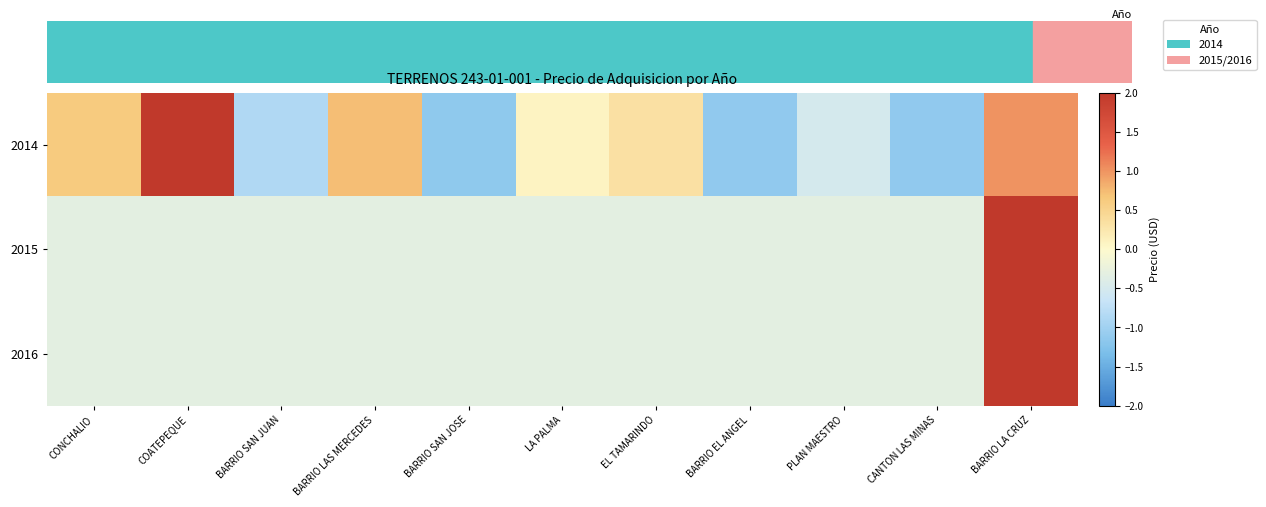

Reading left to right, extract all data points from this chart.

2014: CONCHALIO=0.6	COATEPEQUE=2.0	BARRIO SAN JUAN=-0.9	BARRIO LAS MERCEDES=0.7	BARRIO SAN JOSE=-1.2	LA PALMA=0.1	EL TAMARINDO=0.3	BARRIO EL ANGEL=-1.1	PLAN MAESTRO=-0.5	CANTON LAS MINAS=-1.1	BARRIO LA CRUZ=1.0
2015: CONCHALIO=-0.3	COATEPEQUE=-0.3	BARRIO SAN JUAN=-0.3	BARRIO LAS MERCEDES=-0.3	BARRIO SAN JOSE=-0.3	LA PALMA=-0.3	EL TAMARINDO=-0.3	BARRIO EL ANGEL=-0.3	PLAN MAESTRO=-0.3	CANTON LAS MINAS=-0.3	BARRIO LA CRUZ=3.2
2016: CONCHALIO=-0.3	COATEPEQUE=-0.3	BARRIO SAN JUAN=-0.3	BARRIO LAS MERCEDES=-0.3	BARRIO SAN JOSE=-0.3	LA PALMA=-0.3	EL TAMARINDO=-0.3	BARRIO EL ANGEL=-0.3	PLAN MAESTRO=-0.3	CANTON LAS MINAS=-0.3	BARRIO LA CRUZ=3.2